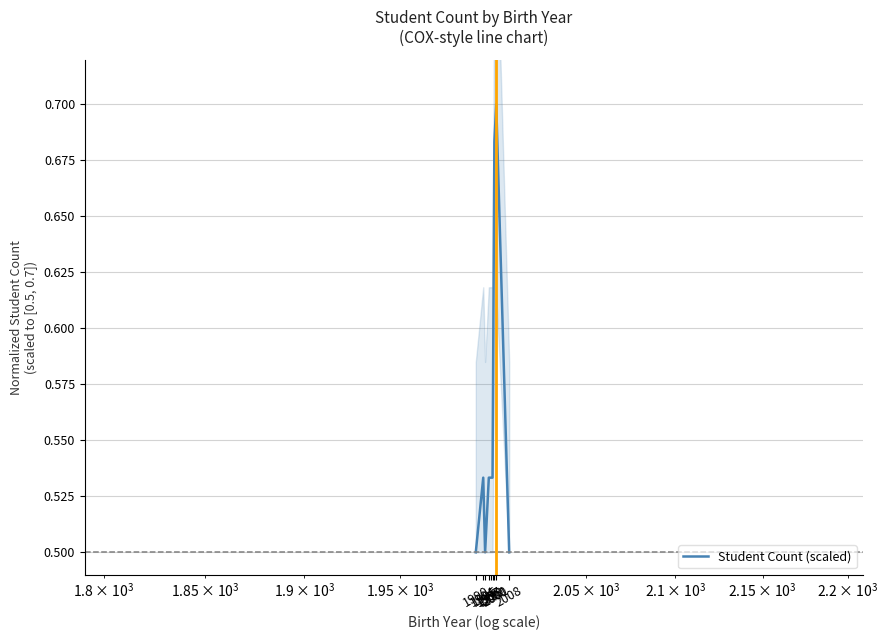

What is the approximate value at 1990?

0.5